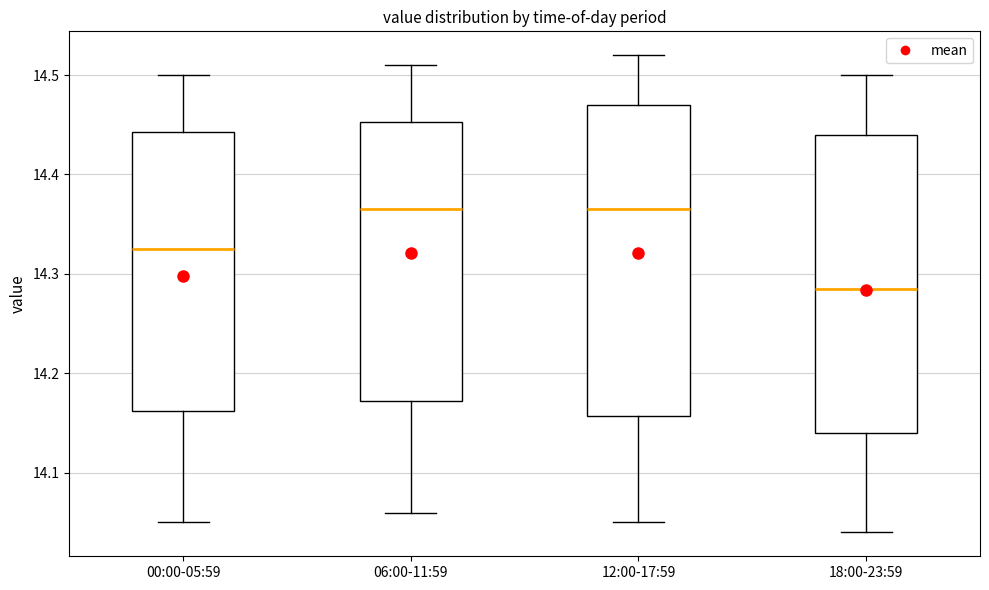

Reading left to right, transcribe this box plot: for each box, give where its median line is, the range the box spans, and where its two whiskers end, as read against the y-axis. The values are not printed on the chart, so give them approximately, as read against the axis.

00:00-05:59: median 14.33, box 14.16 to 14.44, whiskers 14.05 to 14.50
06:00-11:59: median 14.37, box 14.17 to 14.45, whiskers 14.06 to 14.51
12:00-17:59: median 14.37, box 14.16 to 14.47, whiskers 14.05 to 14.52
18:00-23:59: median 14.29, box 14.14 to 14.44, whiskers 14.04 to 14.50